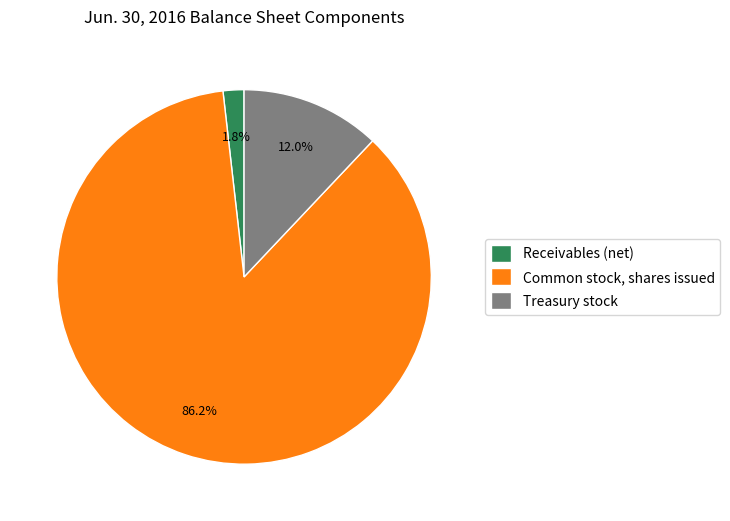

To the nearest percent, what is the difference between the largest and smallest slice percentages?

84%